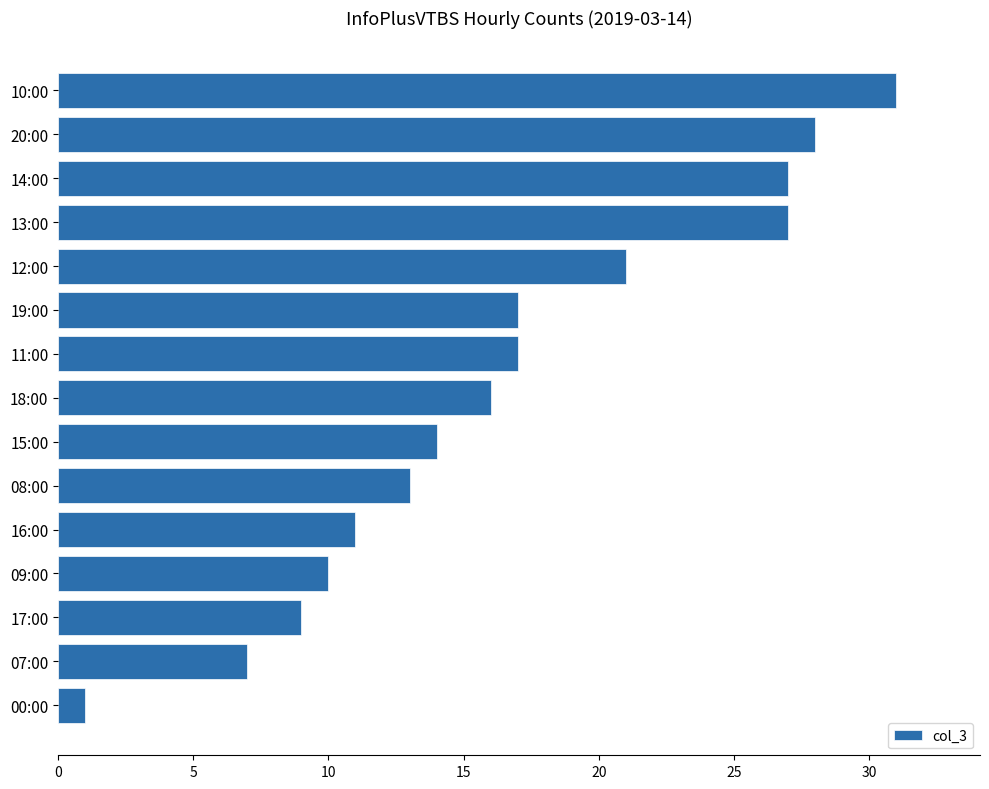

Reading bottom to top, extract all data points from this chart.

00:00=1	07:00=7	17:00=9	09:00=10	16:00=11	08:00=13	15:00=14	18:00=16	11:00=17	19:00=17	12:00=21	13:00=27	14:00=27	20:00=28	10:00=31